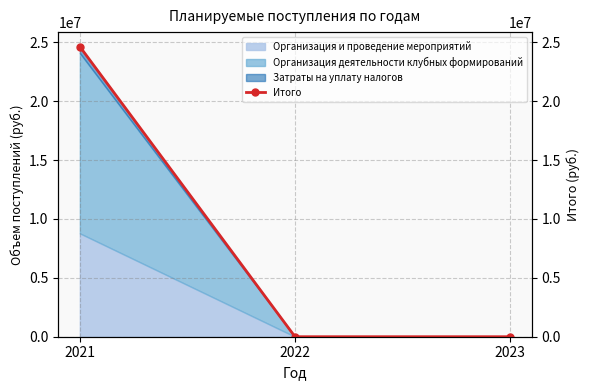

What is the difference between the maximum and minimum values?

24635202.9